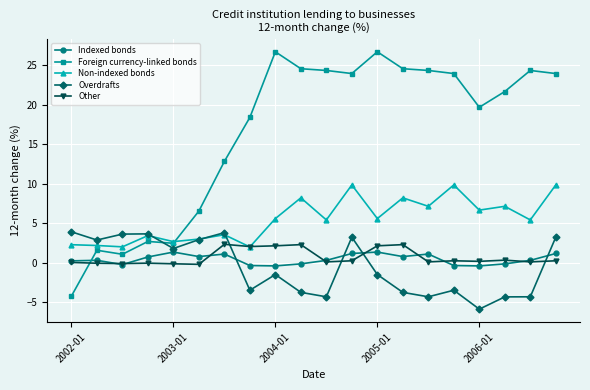

How many intersections are there between Foreign currency-linked bonds and Indexed bonds?

1